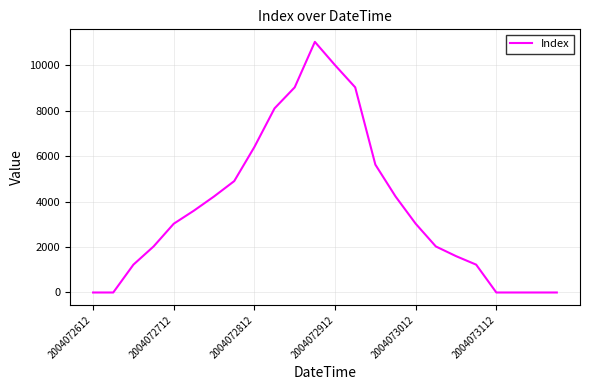

How many lines are shown in the chart?

1